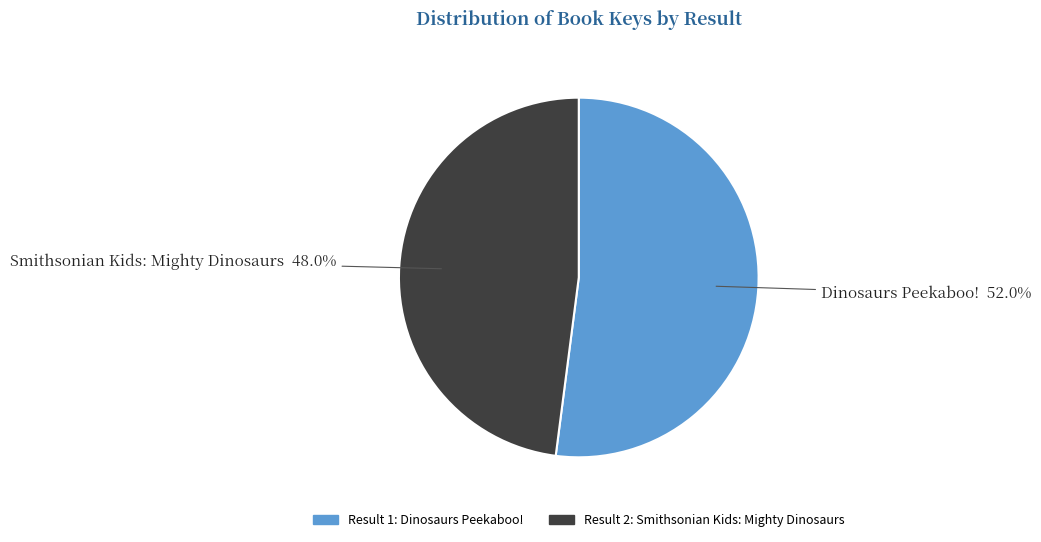

Does any single category account for the majority?

Yes